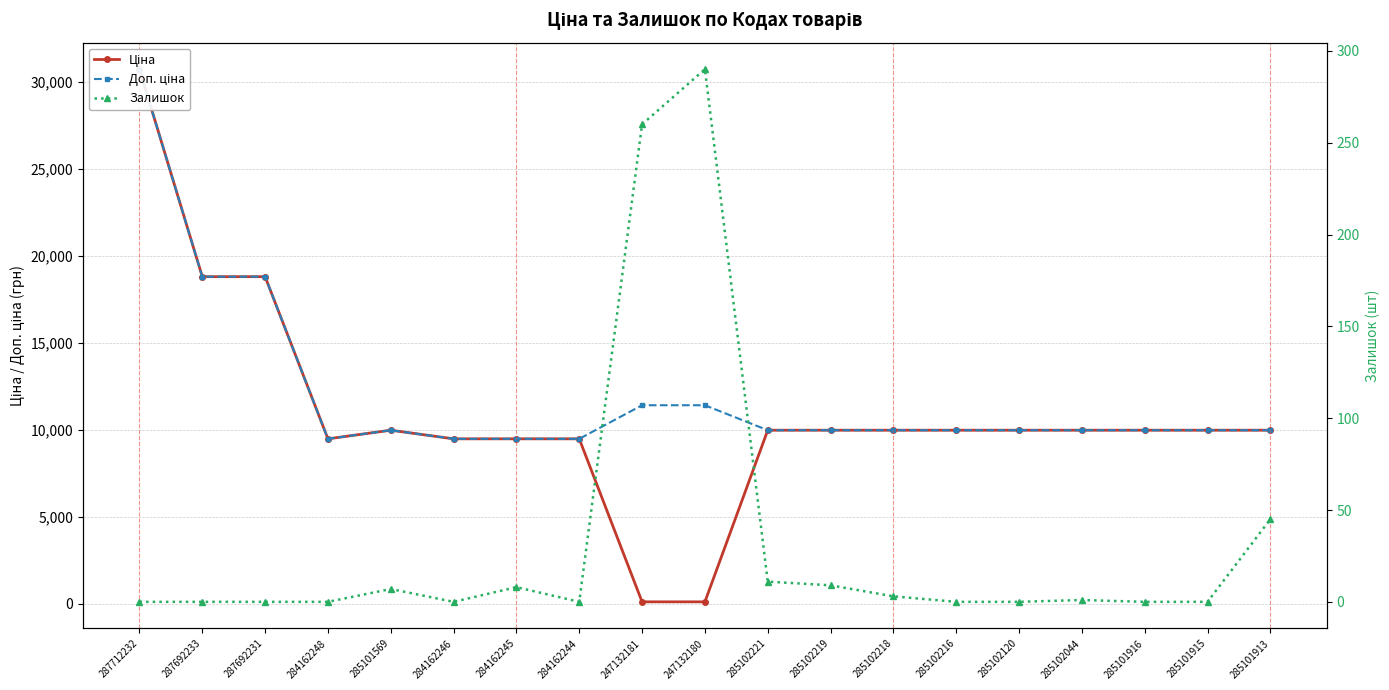

Read the Ціна value at 285102216.

9975.0